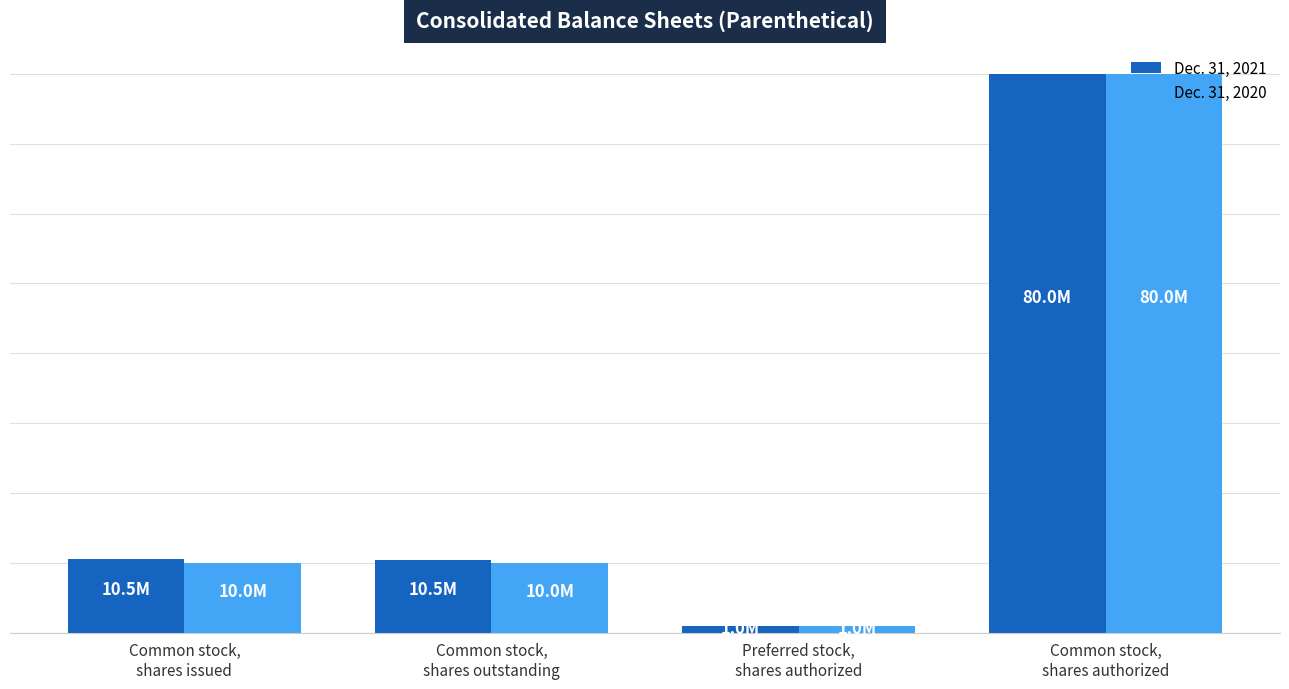

At how many categories does at least one series exceed 69344330?

1